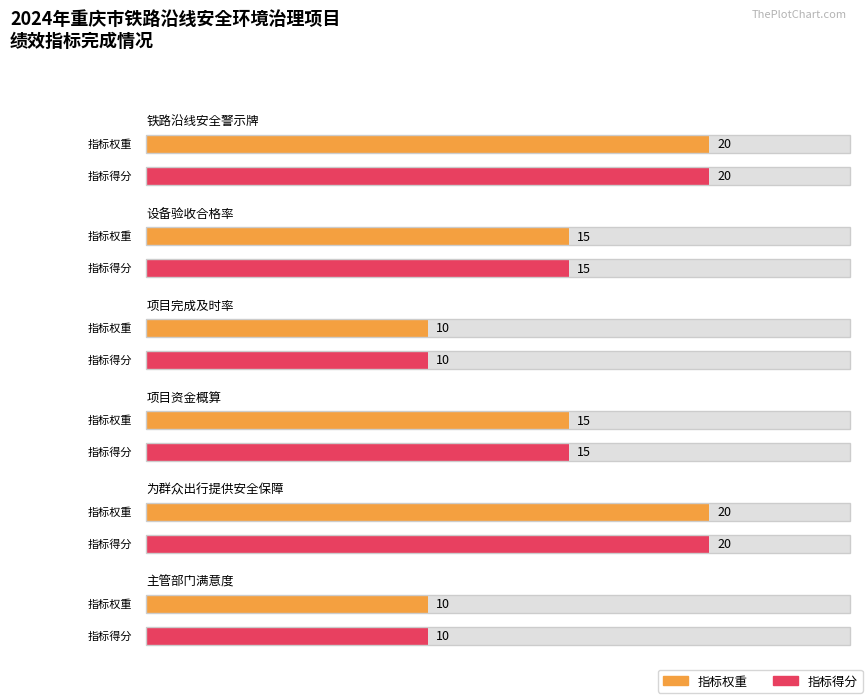

What is the total value across all series at 设备验收合格率?

30